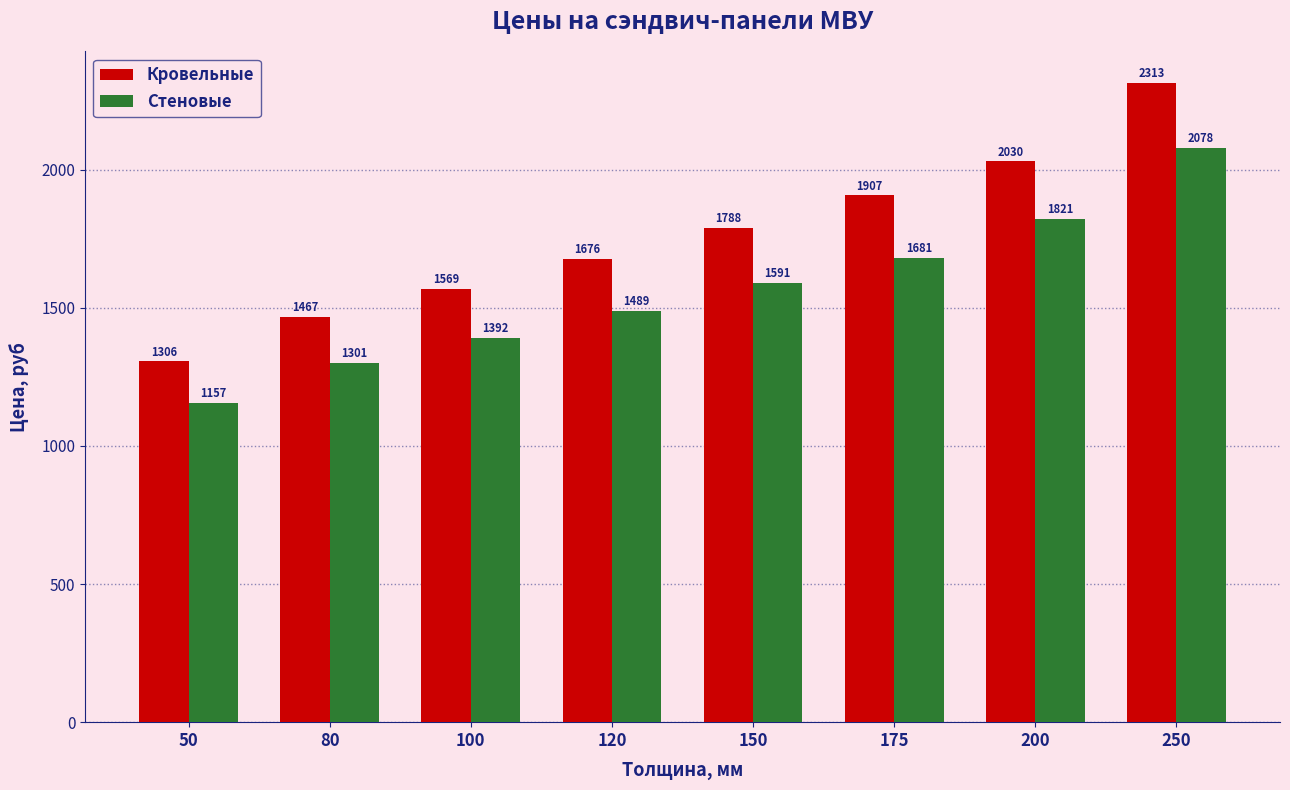

Reading left to right, extract all data points from this chart.

Кровельные: 50=1306	80=1467	100=1569	120=1676	150=1788	175=1907	200=2030	250=2313
Стеновые: 50=1157	80=1301	100=1392	120=1489	150=1591	175=1681	200=1821	250=2078